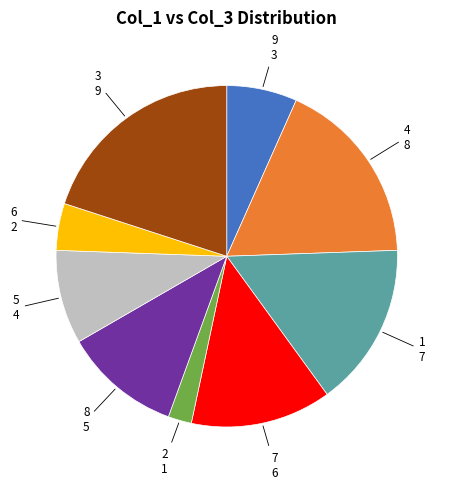

Is there any slice that represents more than half of the pie?

No